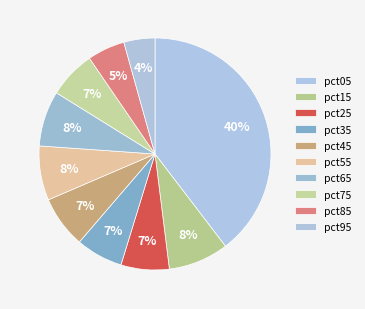

What is the change in value from pct35 to pct65?

+0.1